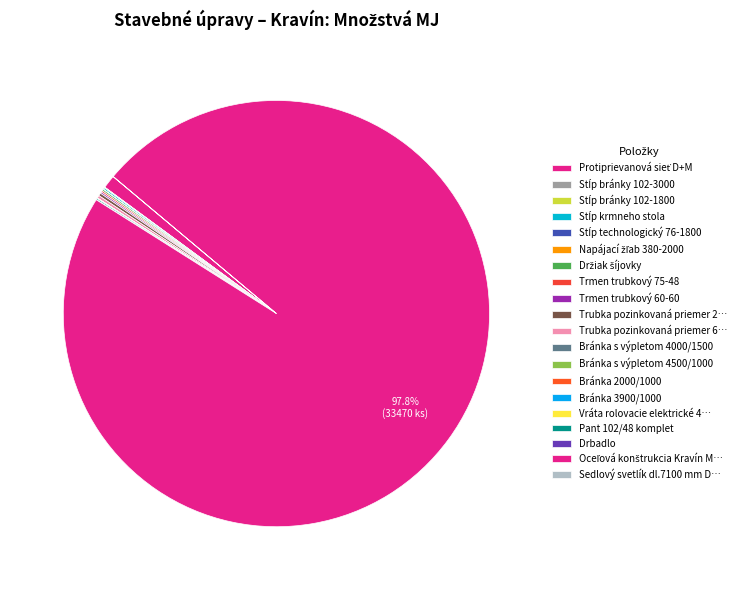

What is the smallest slice in the pie chart?

Stĺp technologický 76-1800